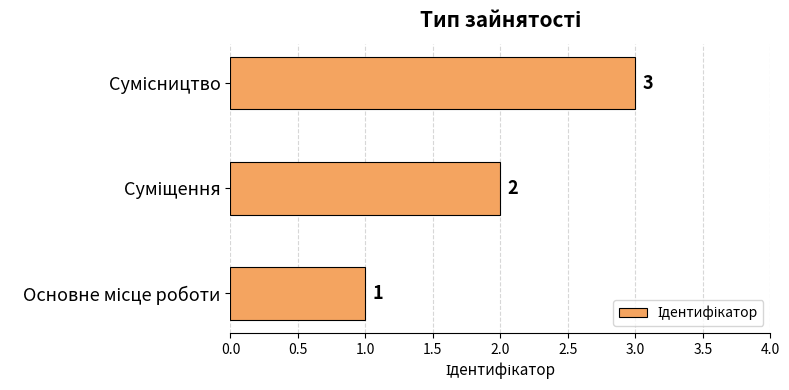

Count the values in the range 1 to 3.

3